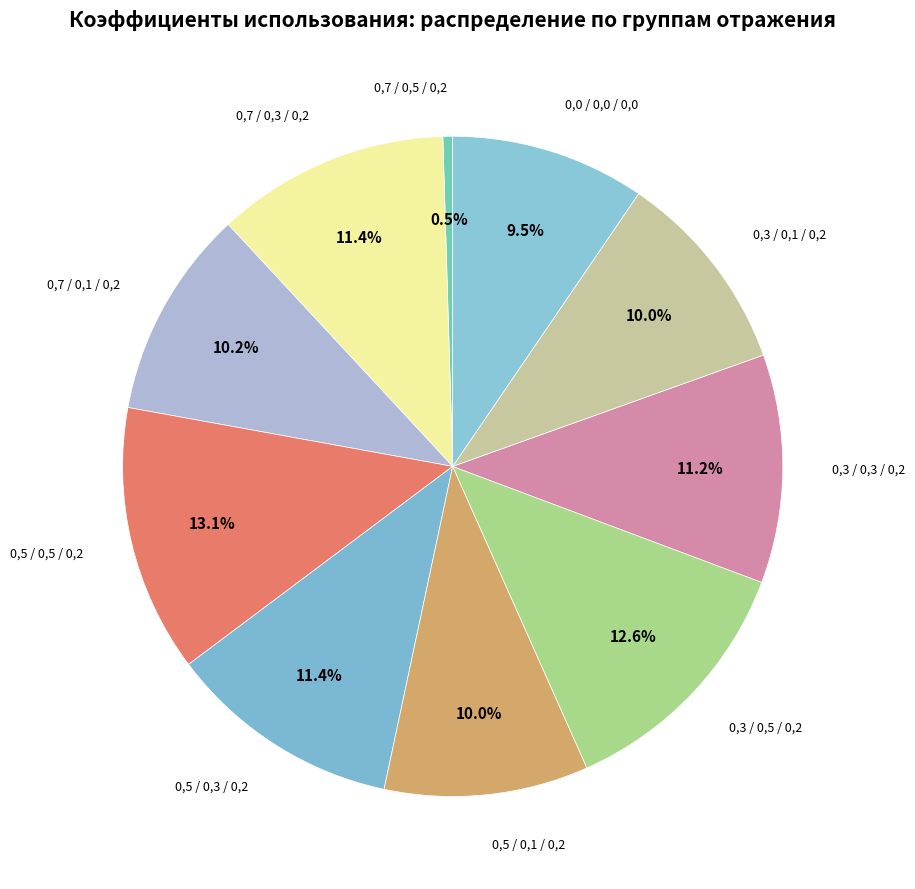

Rank the categories by value from lowest to highest.

0,7 / 0,5 / 0,2, 0,0 / 0,0 / 0,0, 0,5 / 0,1 / 0,2, 0,3 / 0,1 / 0,2, 0,7 / 0,1 / 0,2, 0,3 / 0,3 / 0,2, 0,7 / 0,3 / 0,2, 0,5 / 0,3 / 0,2, 0,3 / 0,5 / 0,2, 0,5 / 0,5 / 0,2